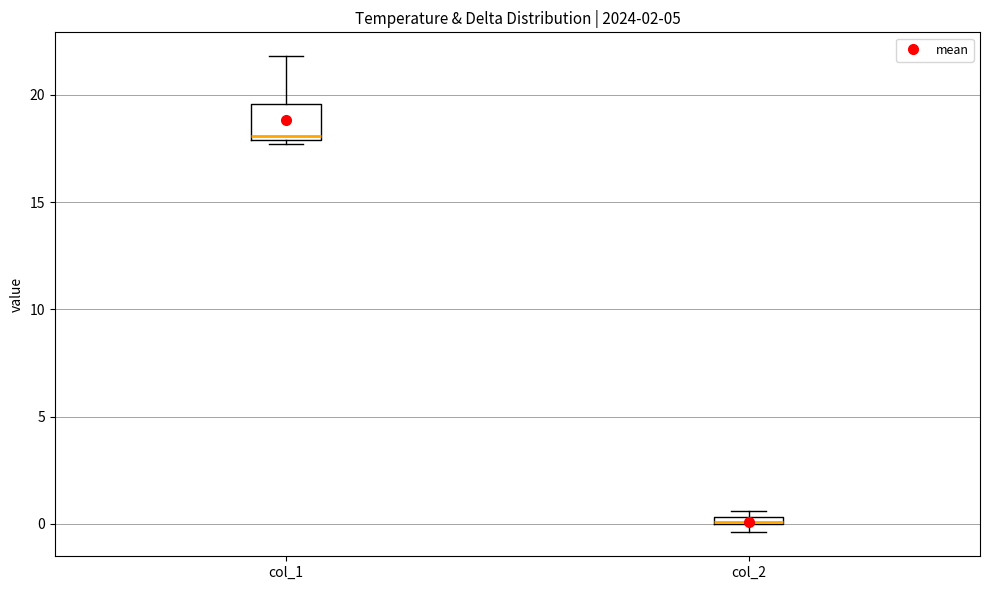

Which box's median line is the highest?

col_1